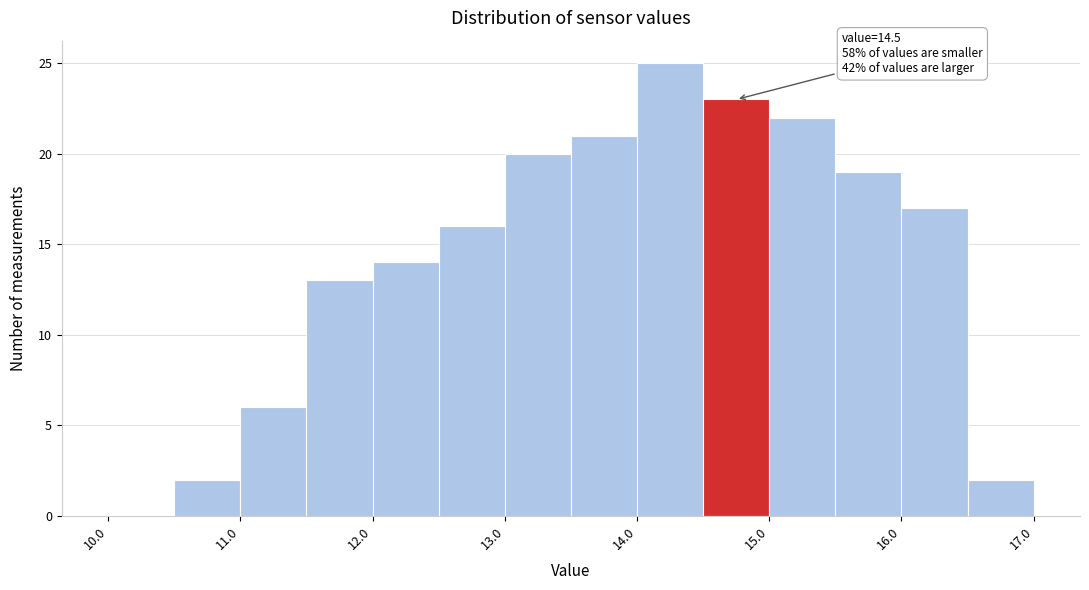

Over which range of the x-axis is the bar tallest?

14.0 to 14.5